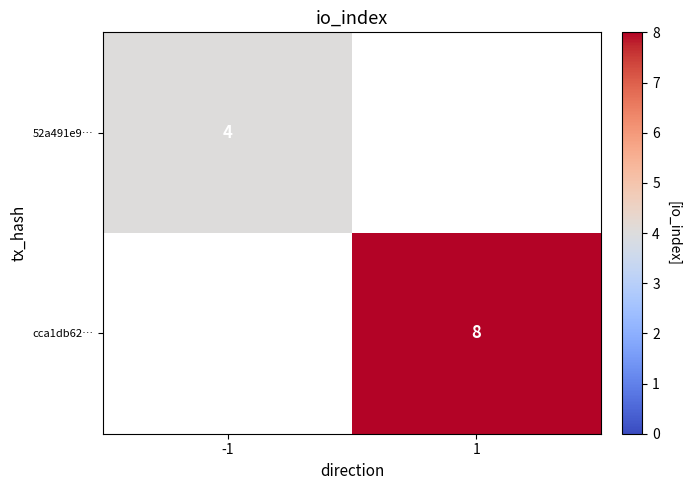

The 52a491e9… series shows 4 at -1. True or false?

True